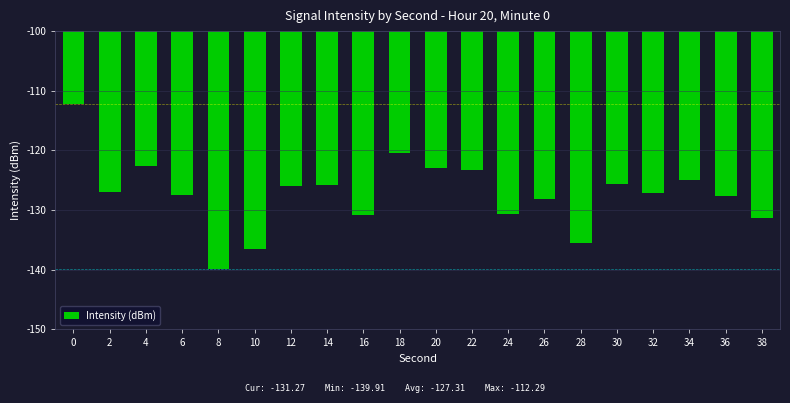

At which category does the chart reach its minimum across all series?

8